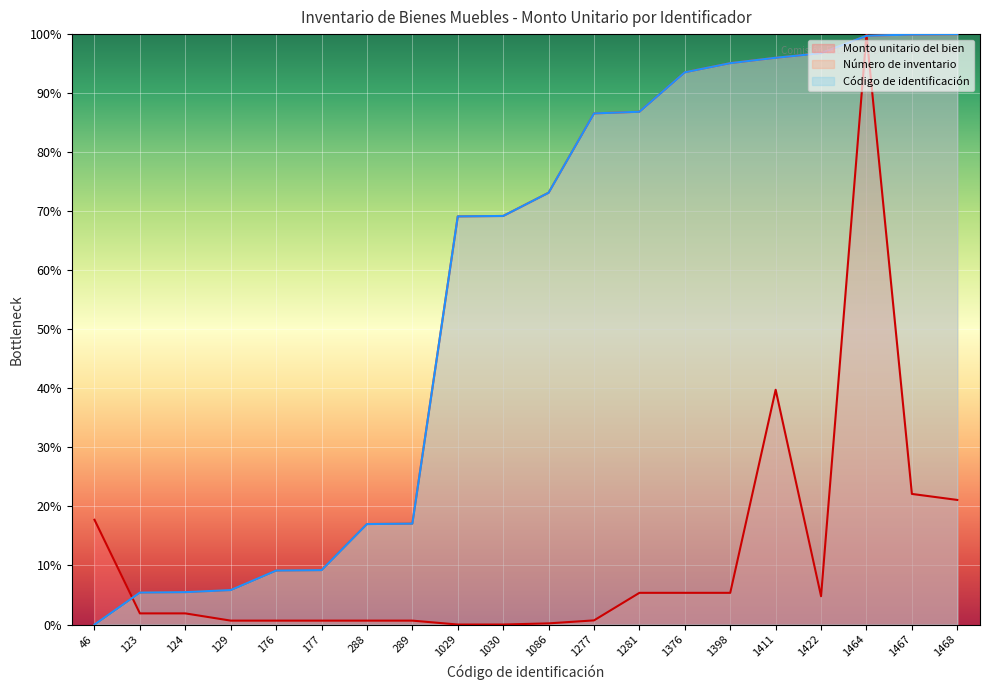

At which label does Código de identificación first exceed 73?

1086